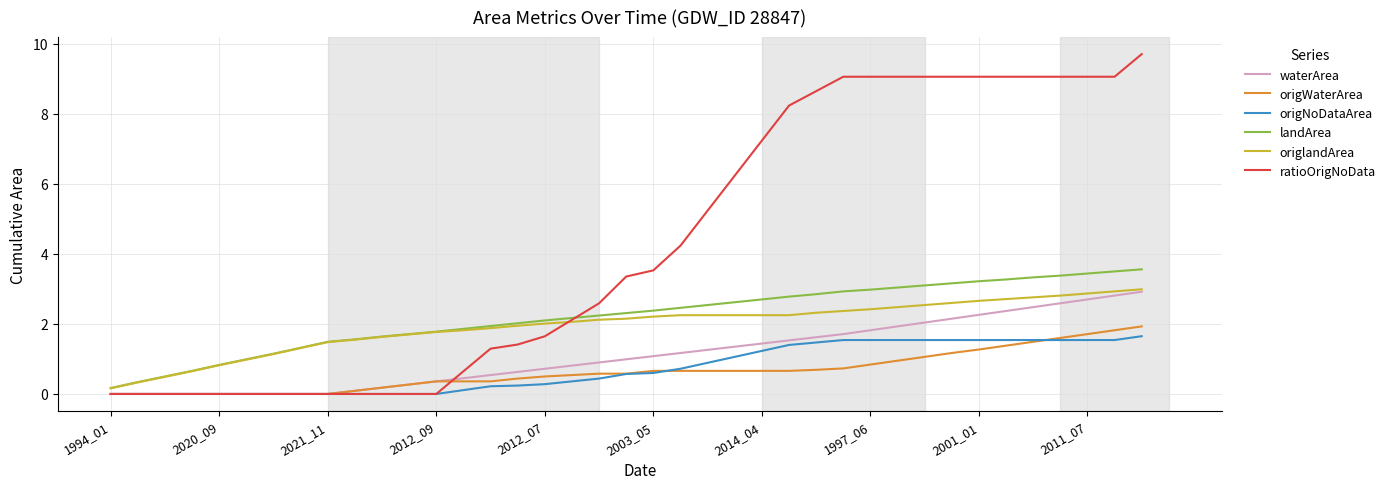

What is the maximum value for ratioOrigNoData?

9.7